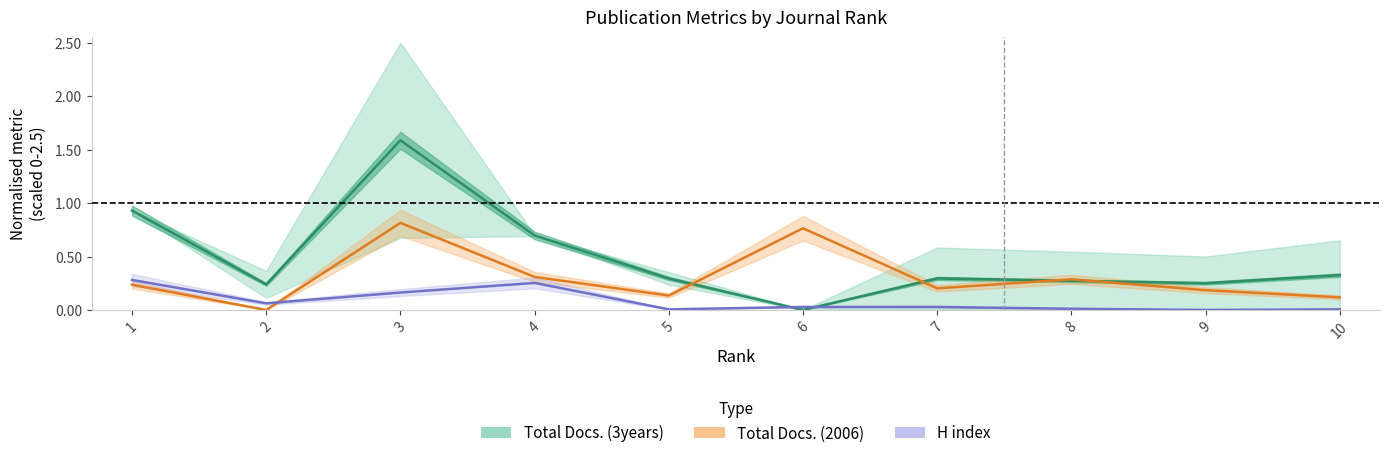

Does the chart display data point markers on the line(s)?

No